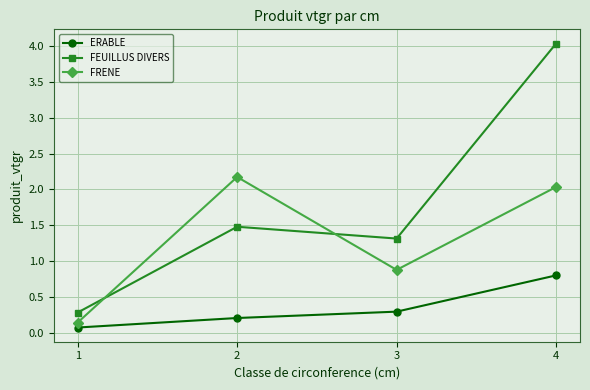

Where is FRENE nearest to the value 1?

3